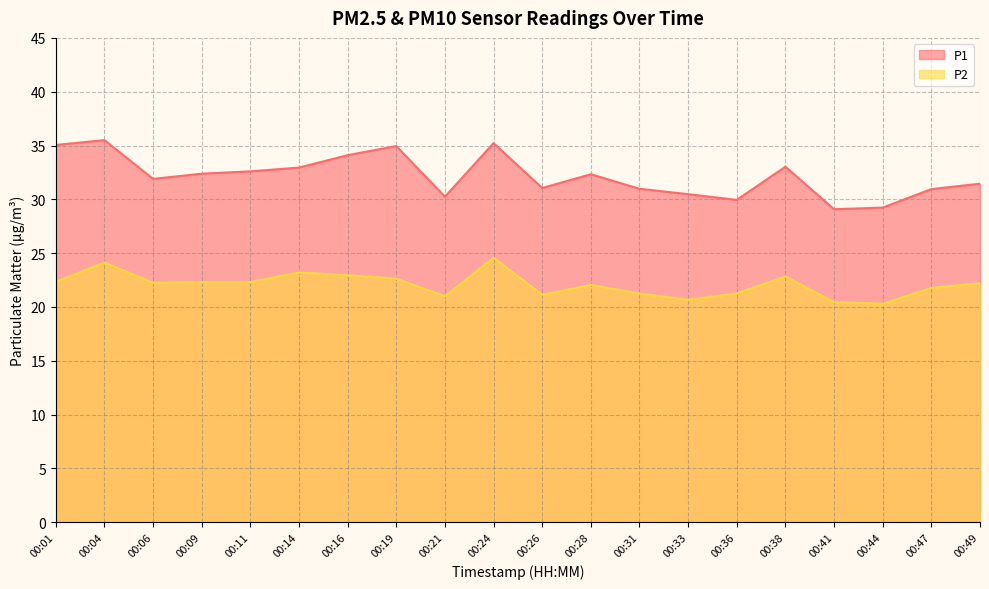

At 00:16, list the series in order from largest to smallest.

P1, P2